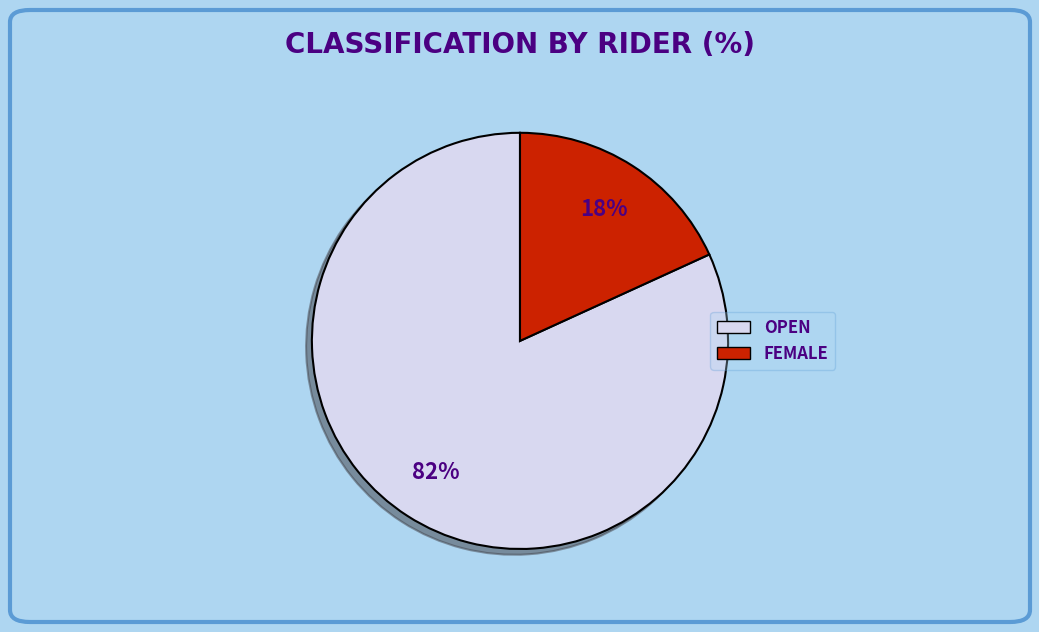

To the nearest percent, what is the average slice percentage?

50%